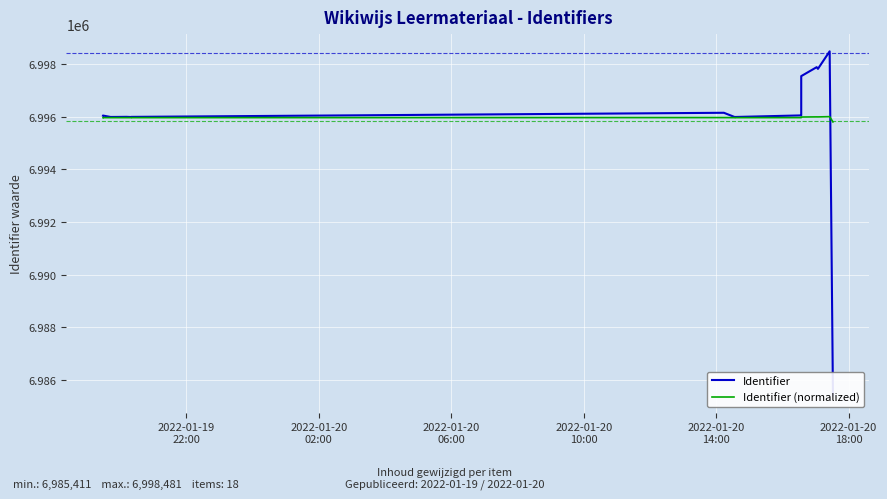

What is the minimum value for Identifier?

6985411.0